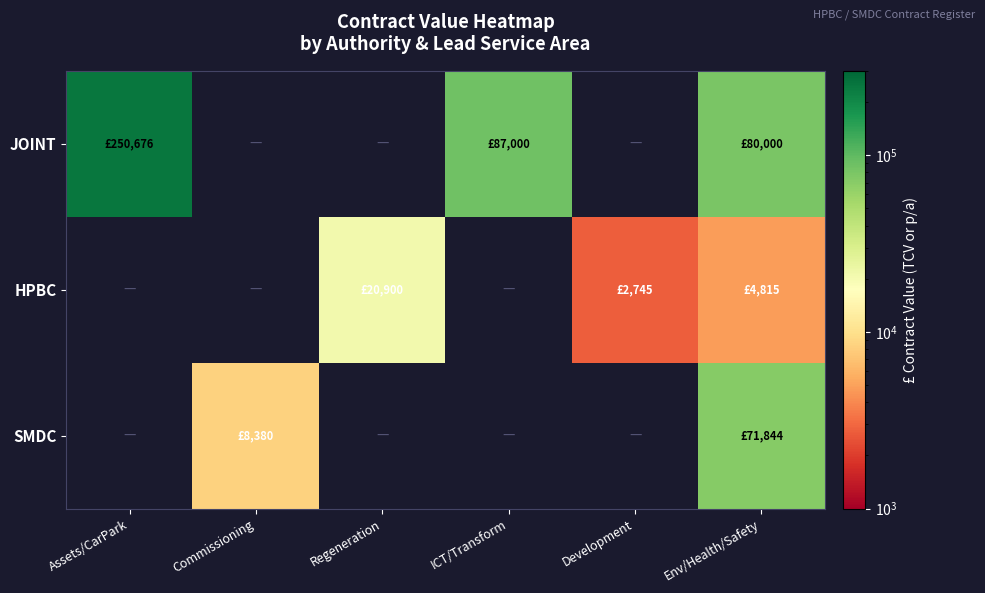

What is the smallest value displayed?

2745.0